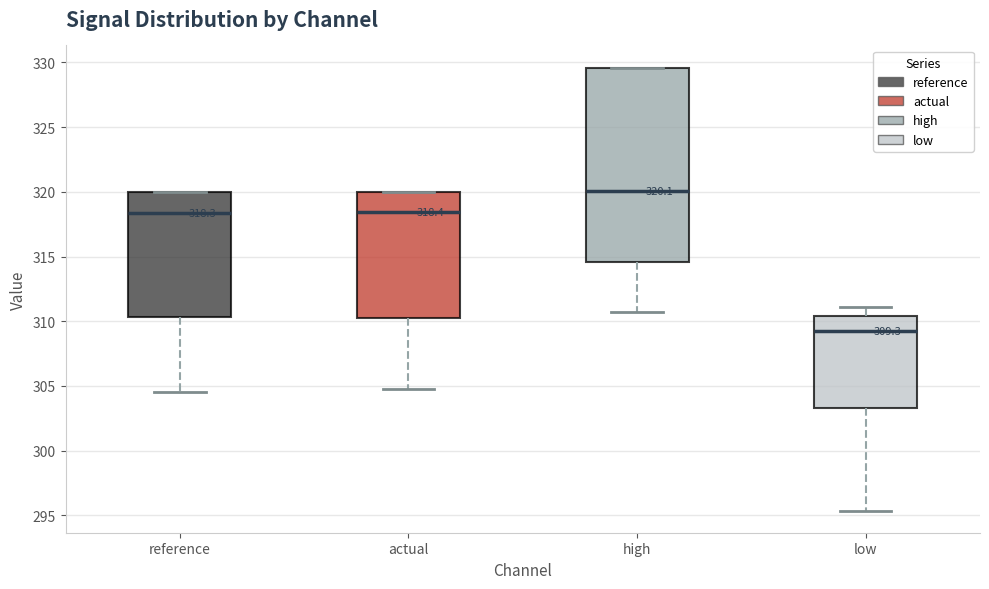

Which box's median line is the lowest?

low